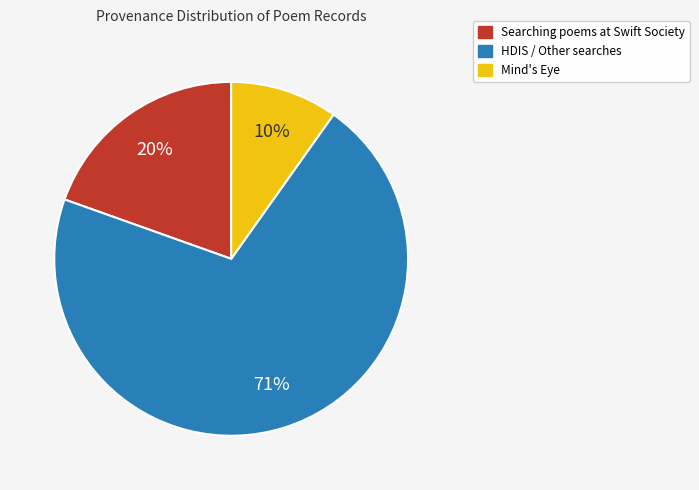

To the nearest percent, what portion does Searching poems at Swift Society represent?

20%